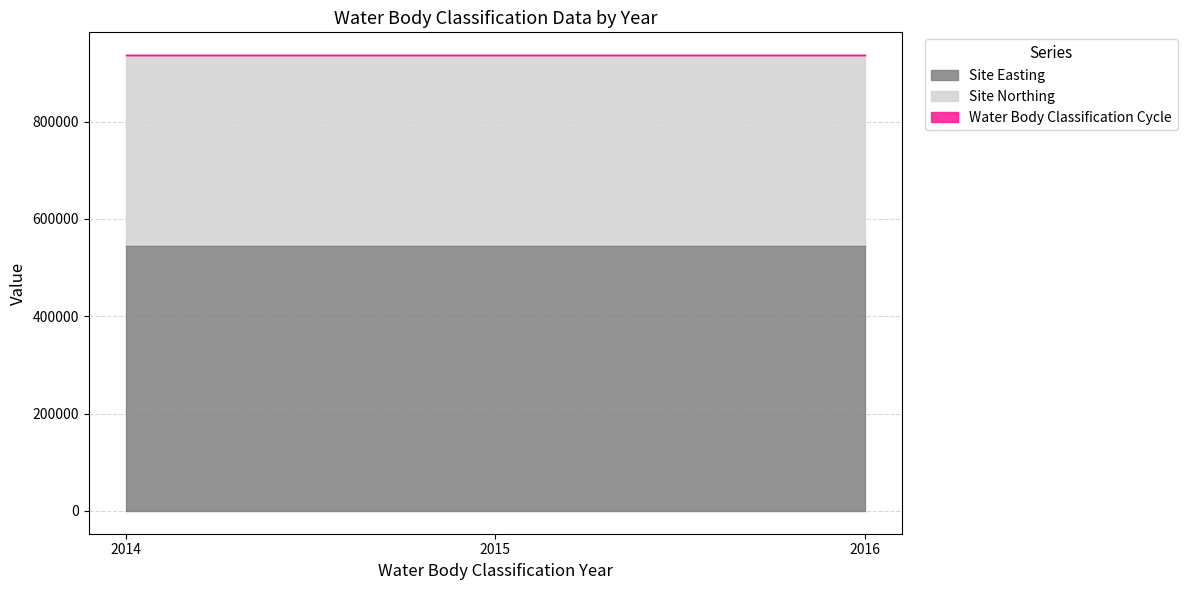

The value of Site Easting at 2014 is 930129. True or false?

False